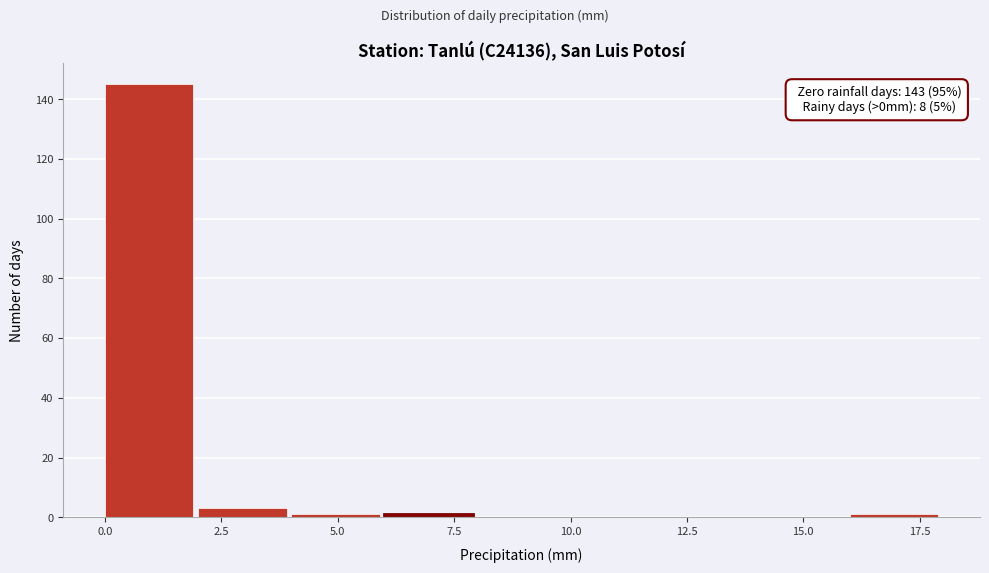

Which range on the x-axis has the tallest bar?

0 to 2